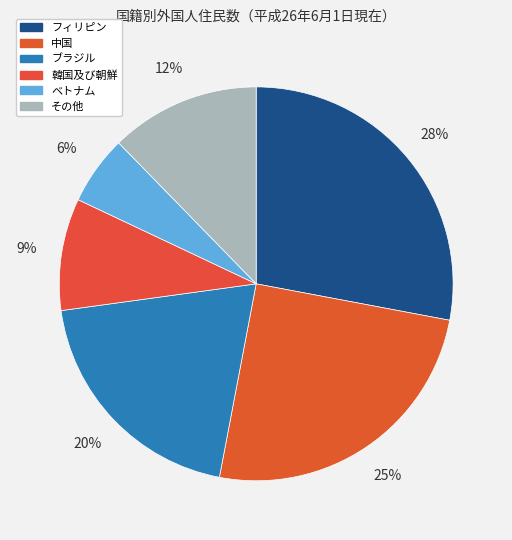

To the nearest percent, what is the average slice percentage?

17%